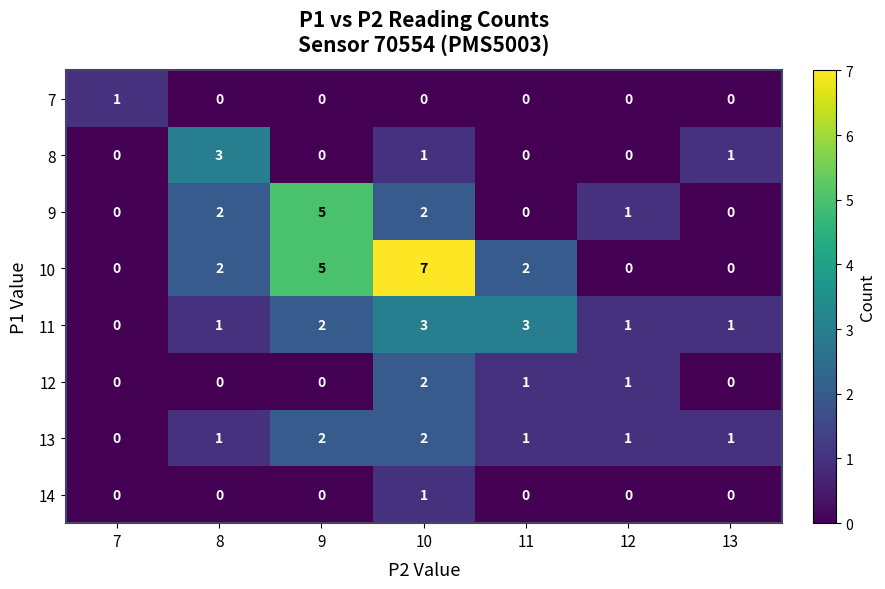

The 14 series shows 0 at 12. True or false?

False